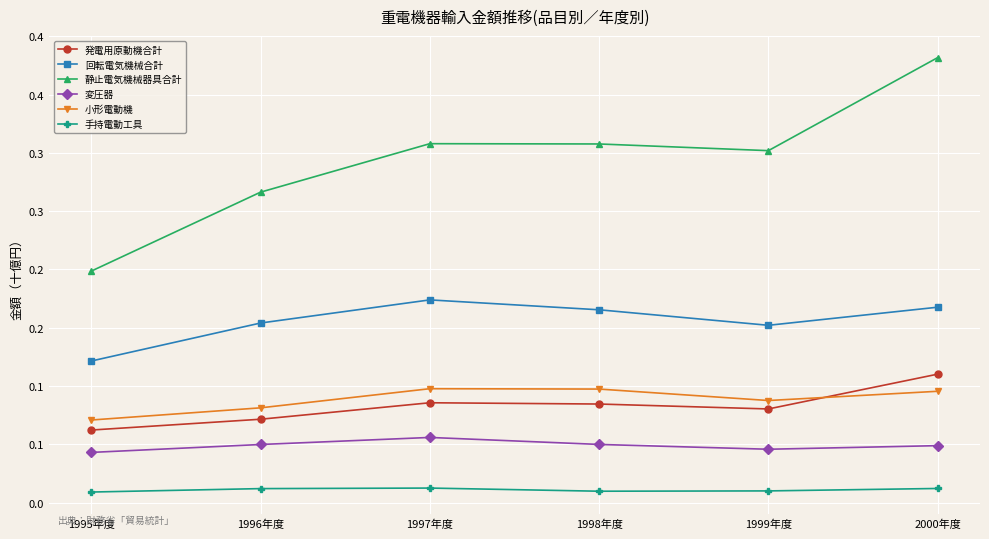

At which category does 変圧器 reach its first local peak?

1997年度